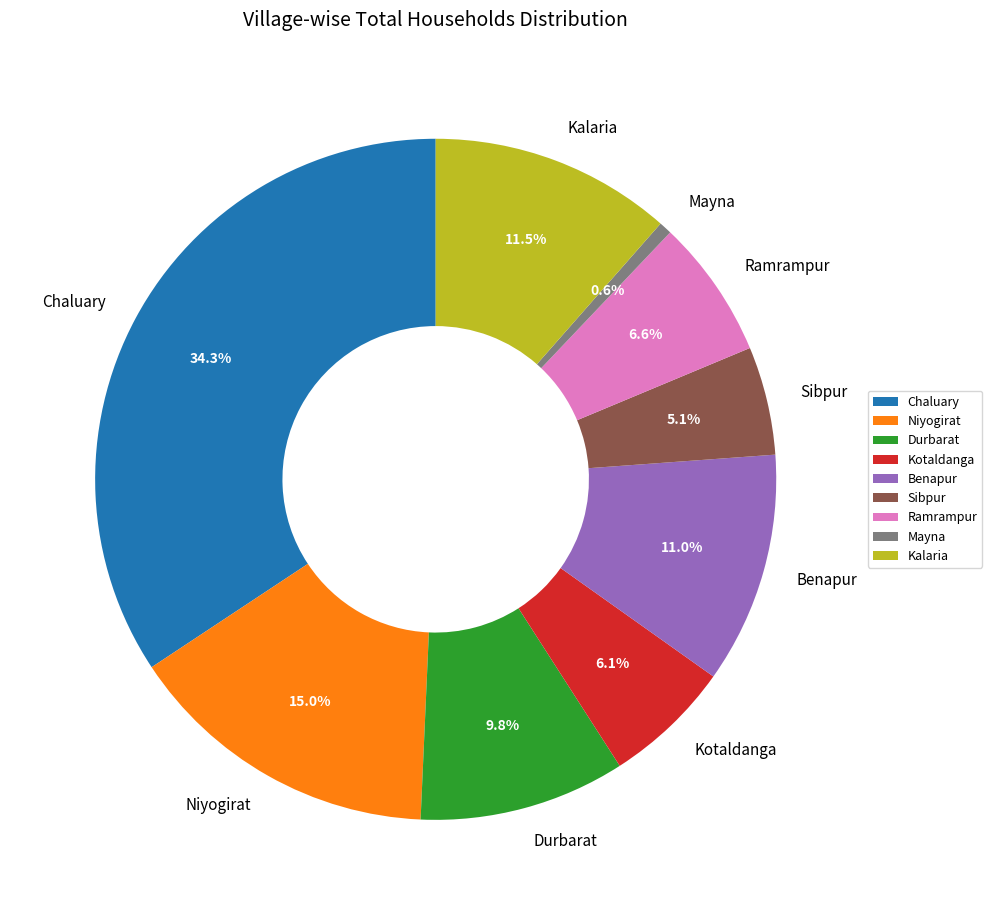

To the nearest percent, what is the difference between the Benapur and Sibpur slice percentages?

6%